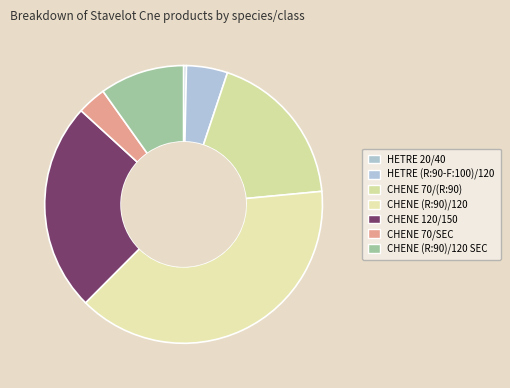

To the nearest percent, what is the average slice percentage?

14%